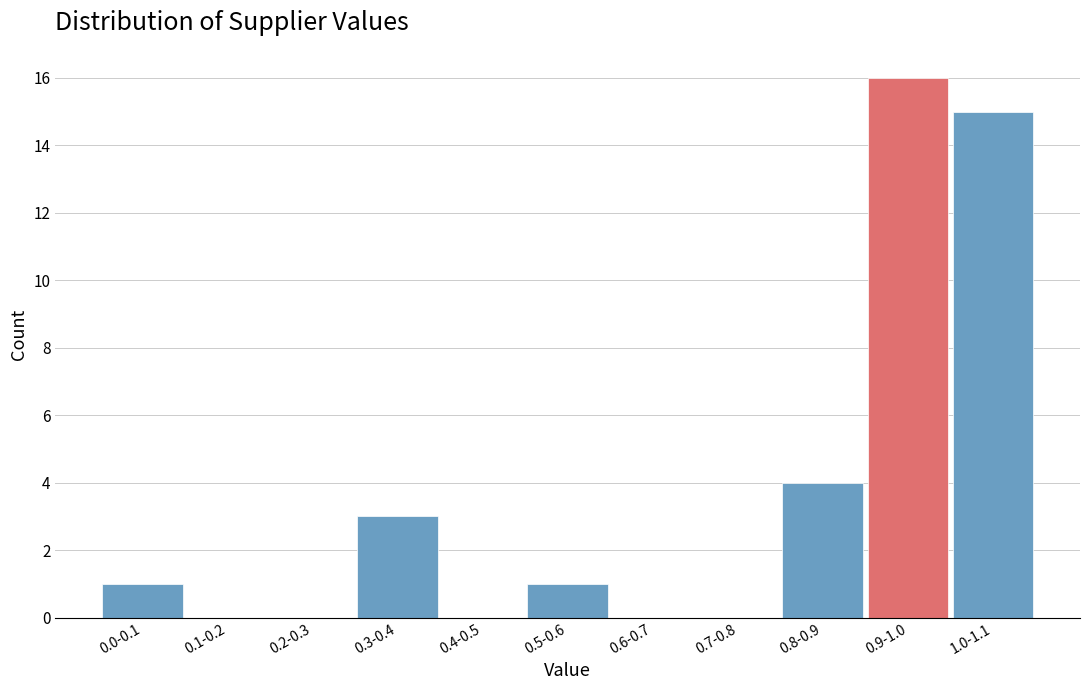

Reading left to right, list all the values displayed in this chart.

0.0-0.1=1	0.1-0.2=0	0.2-0.3=0	0.3-0.4=3	0.4-0.5=0	0.5-0.6=1	0.6-0.7=0	0.7-0.8=0	0.8-0.9=4	0.9-1.0=16	1.0-1.1=15